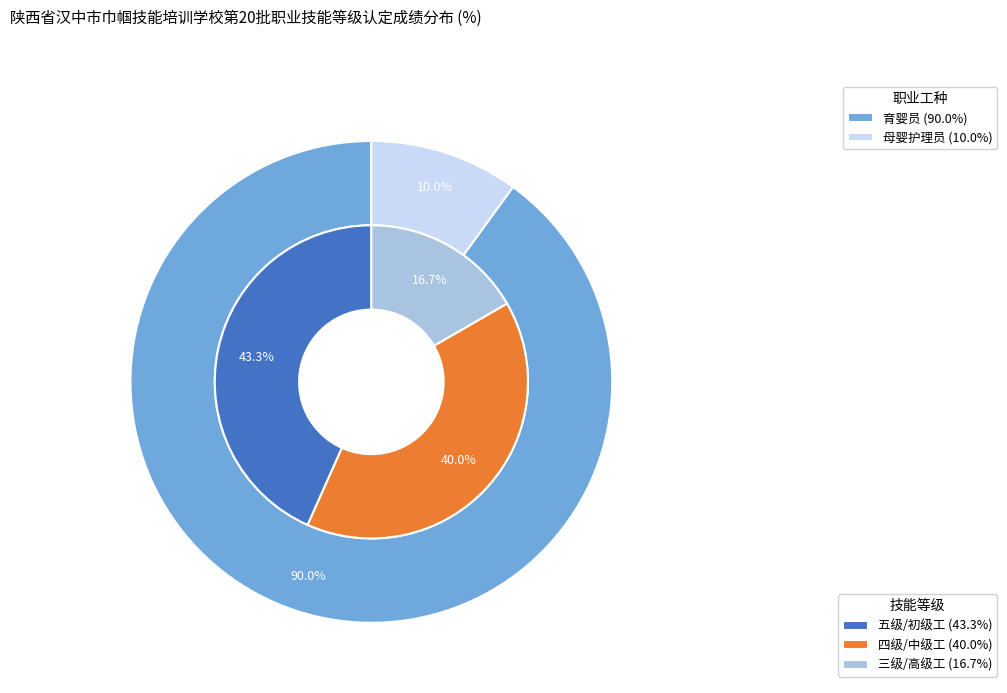

Count the number of slices in the pie.

3